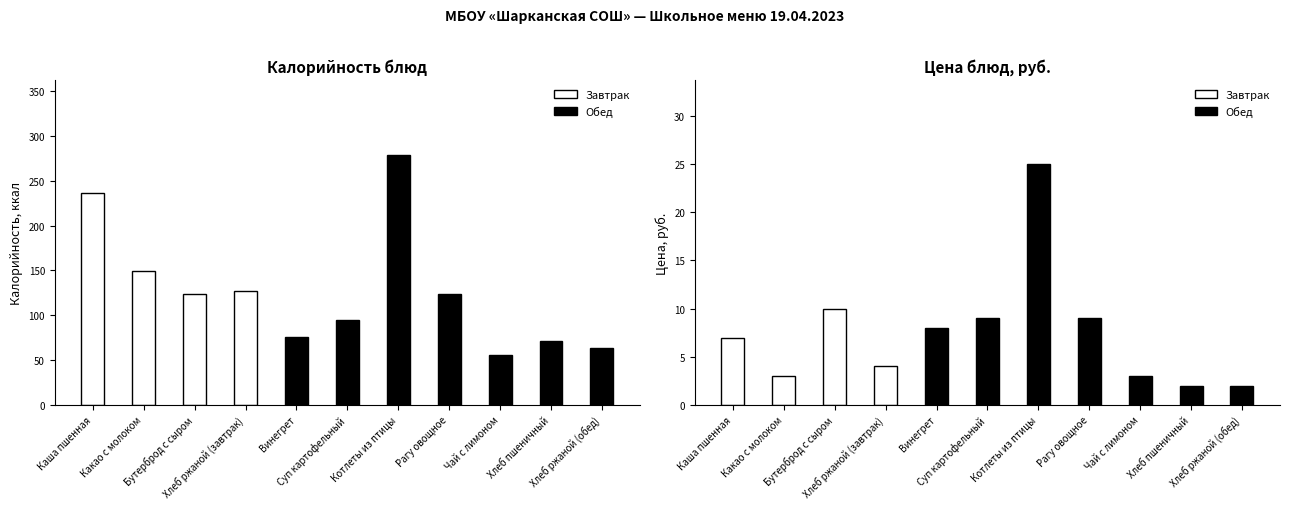

What is the label of the 3rd bar from the left?

Бутерброд с сыром